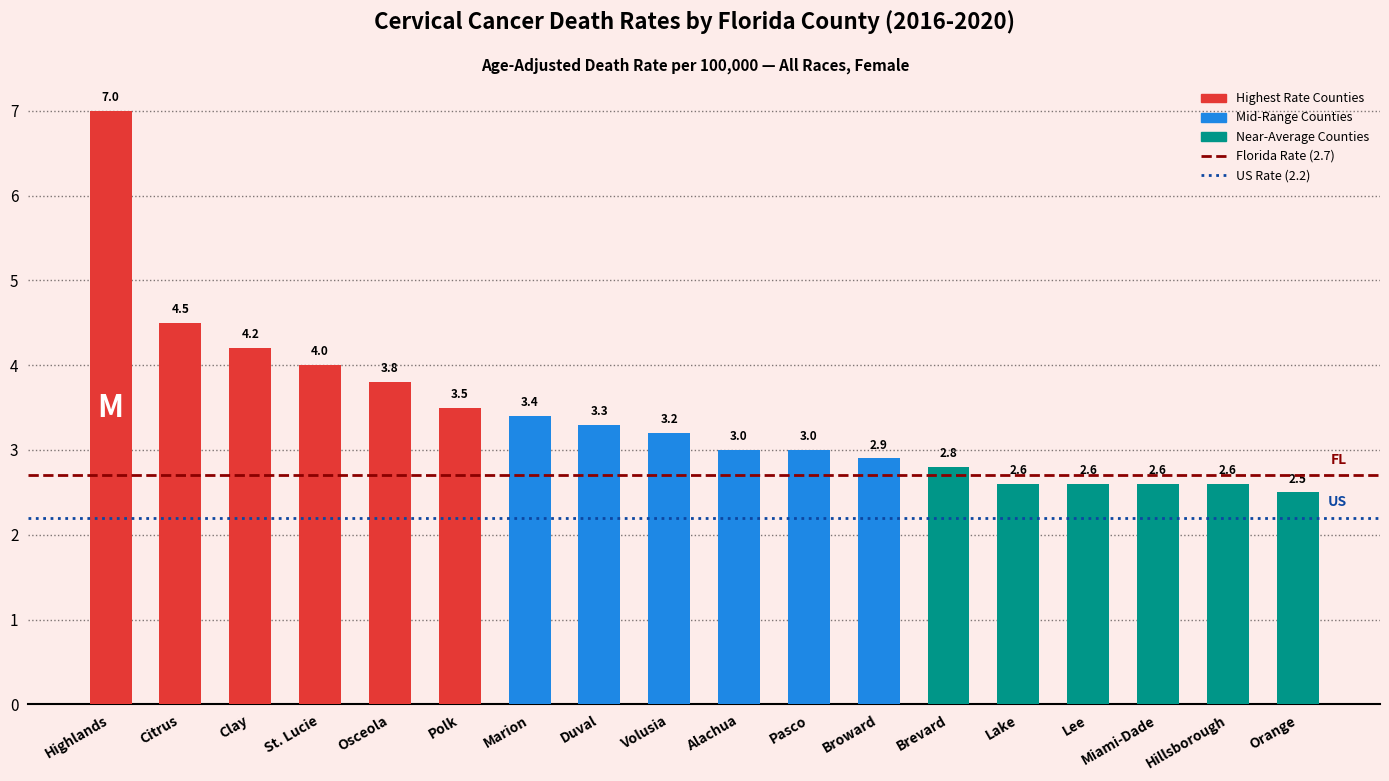

Does the chart contain stacked bars?

No